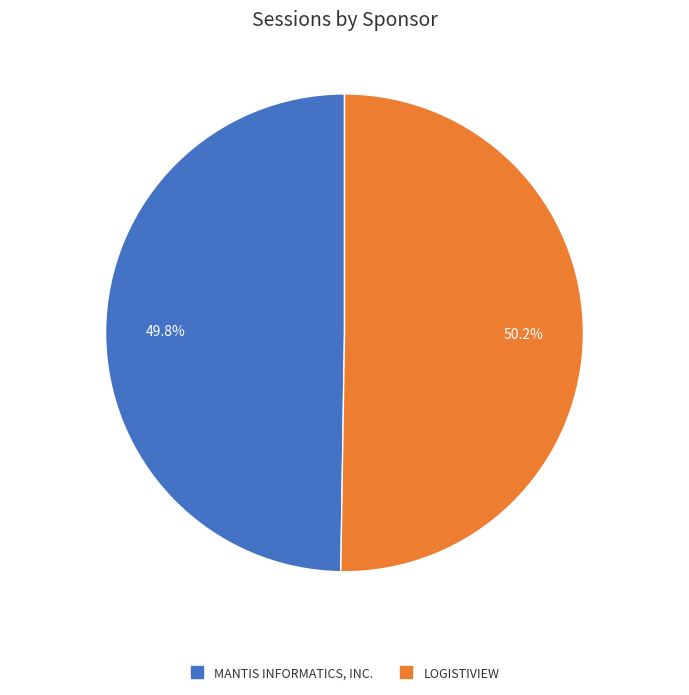

Is there a majority slice in this chart?

Yes